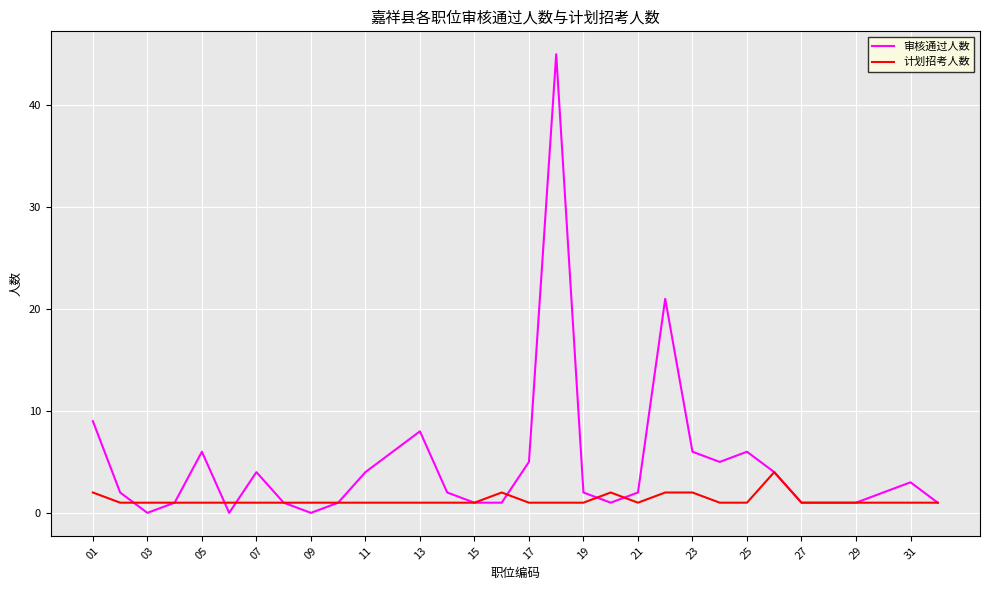

List the series in order of their overall mean, lowest first.

计划招考人数, 审核通过人数